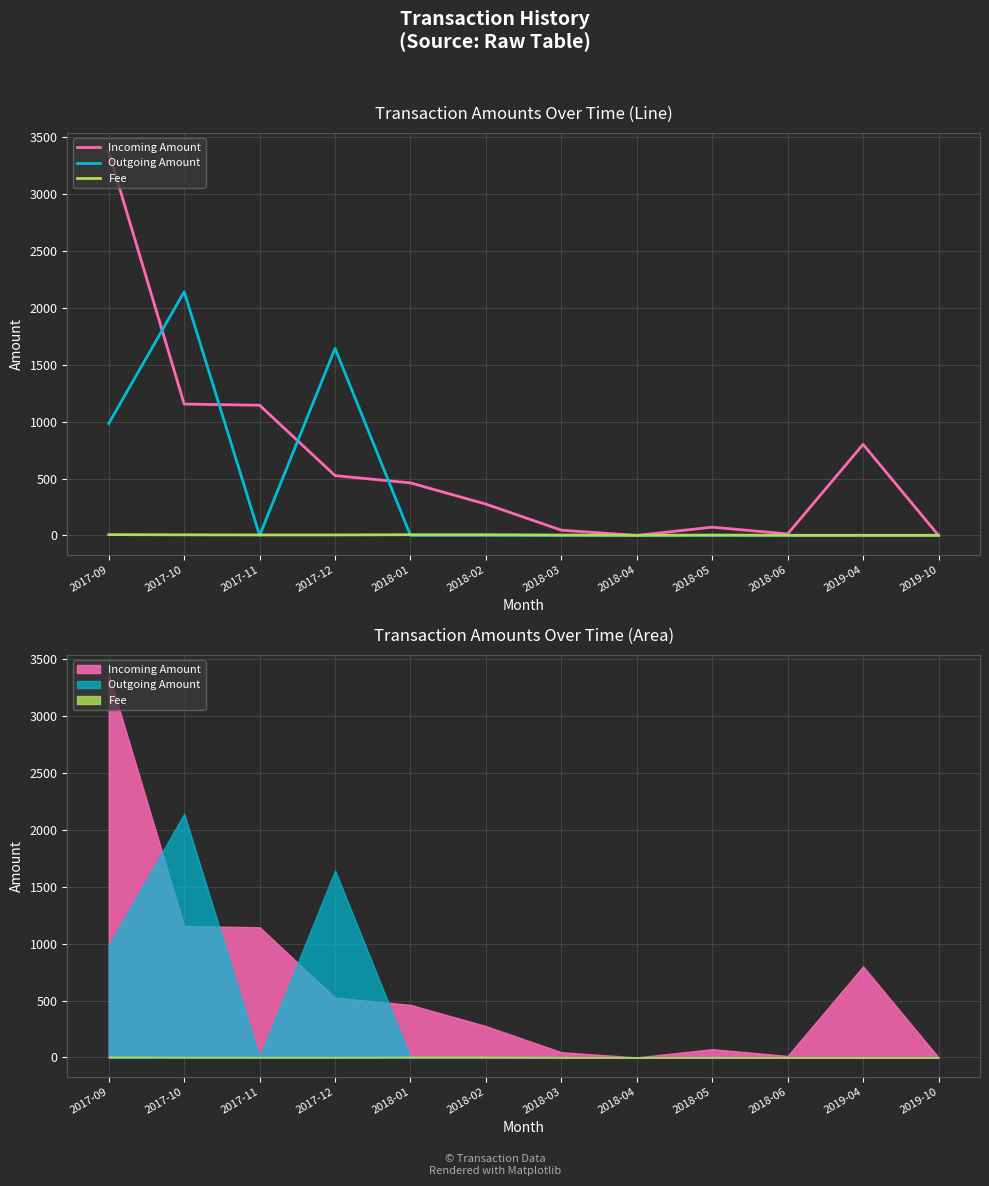

At which category does Outgoing Amount reach its first local peak?

2017-10